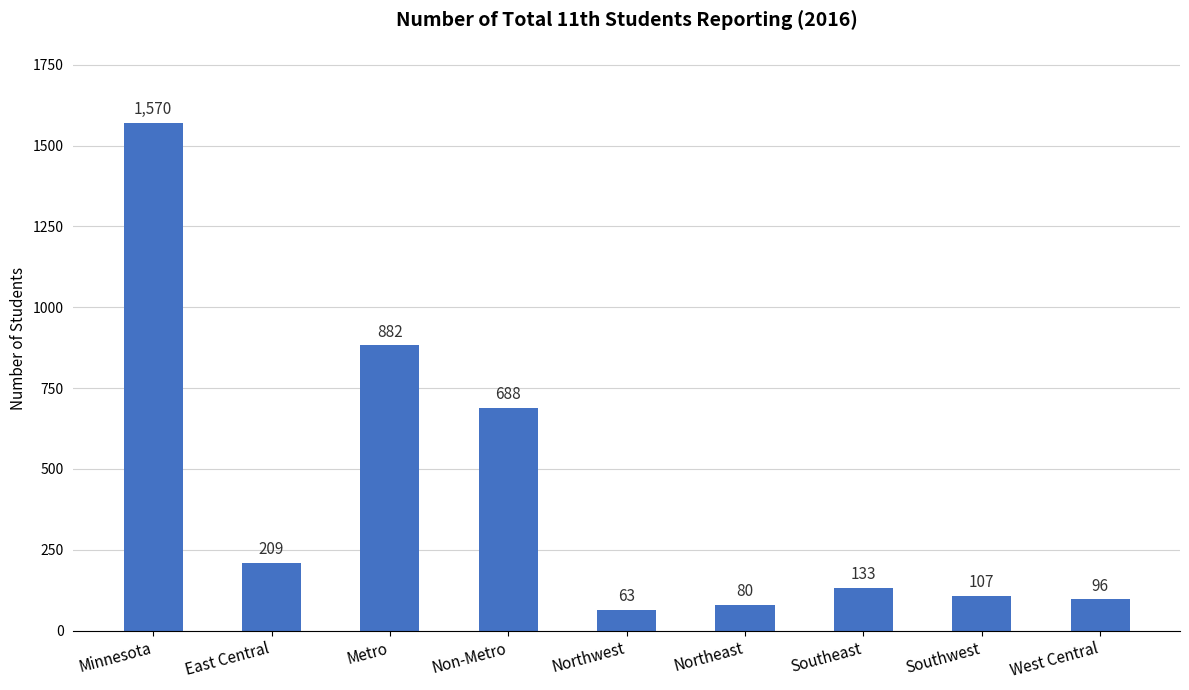

Reading right to left, transcribe all the data shown in this chart.

96	107	133	80	63	688	882	209	1570